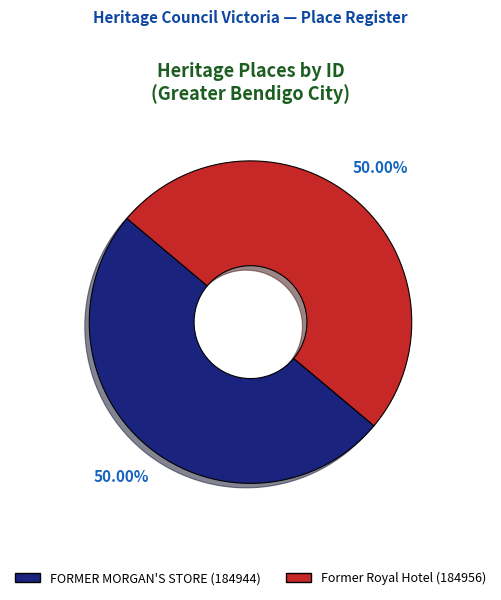

Combined, do Former Royal Hotel and FORMER MORGAN'S STORE account for over 50%?

Yes